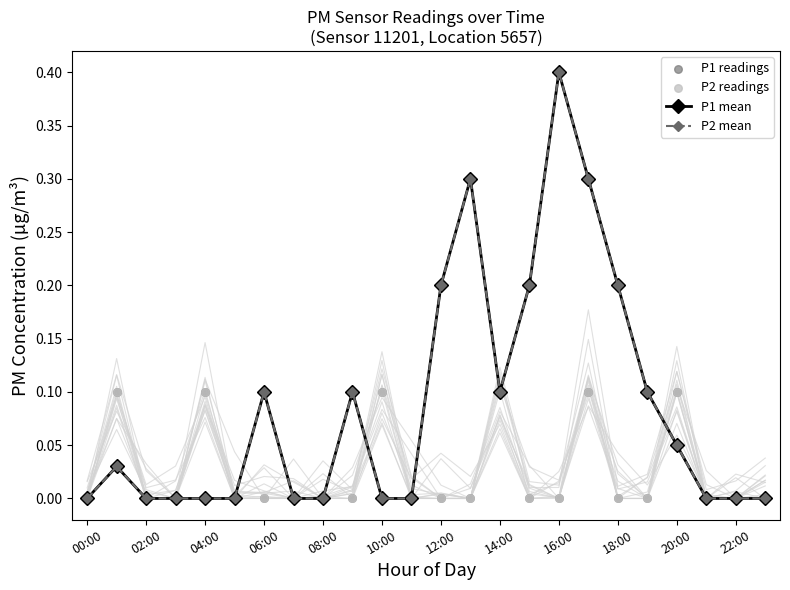

What are all the series names shown in the legend?

P1 mean, P2 mean, P1 readings, P2 readings